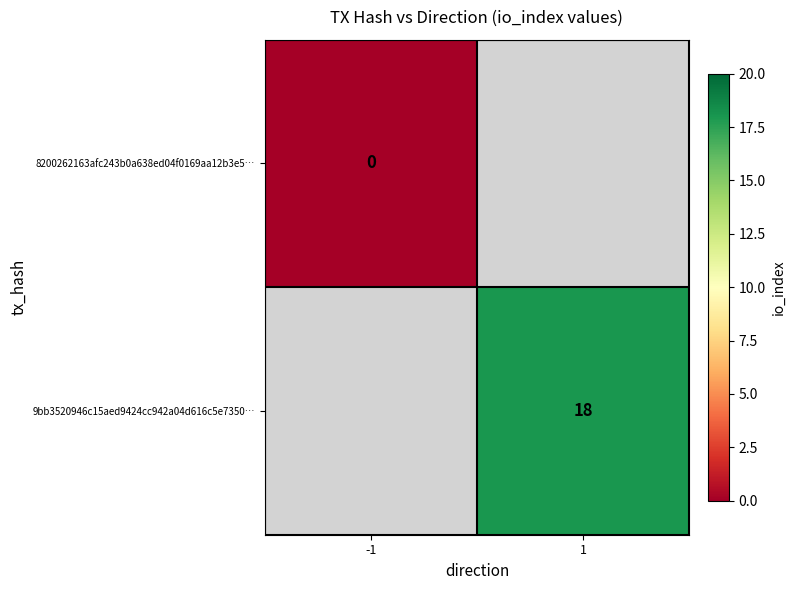

Is the value of 8200262163afc243b0a638ed04f0169aa12b3e5… at -1 greater than the value of 9bb3520946c15aed9424cc942a04d616c5e7350… at 1?

No